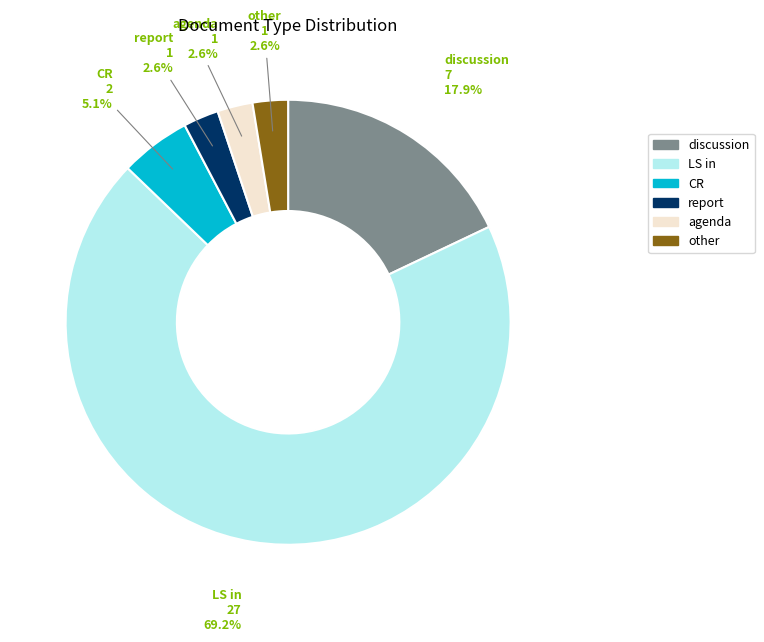

What percentage do report and CR together represent?

7.7%